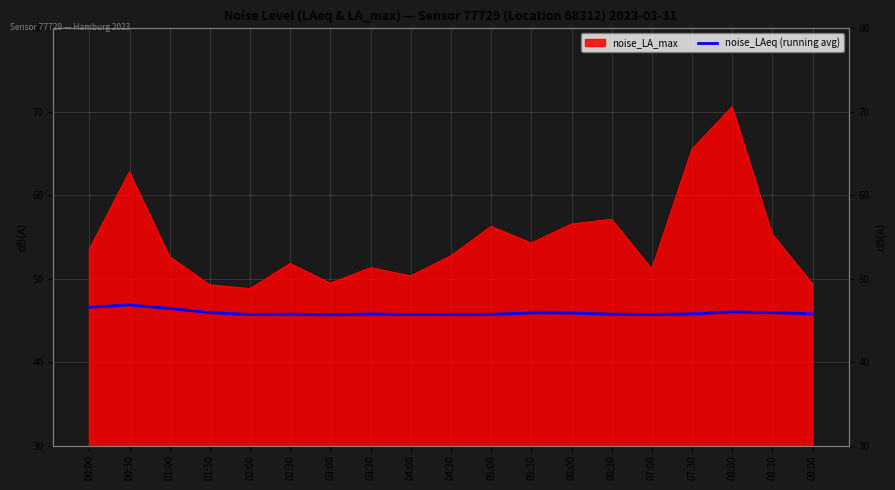

Approximately how many times larger is the value at 05:30 compared to 04:30?

1.0